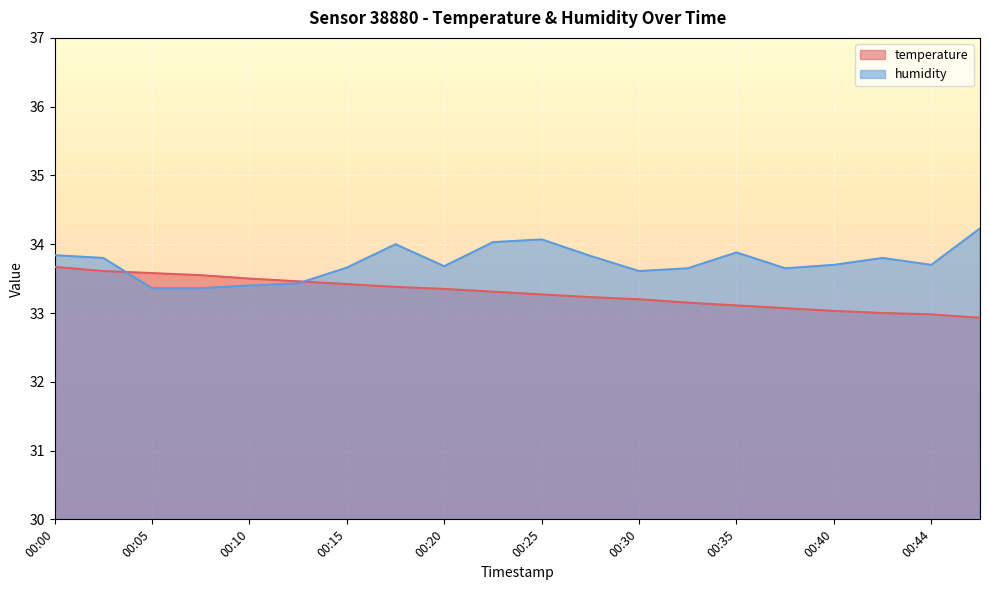

Rank the series at 00:00 from highest to lowest value.

humidity, temperature